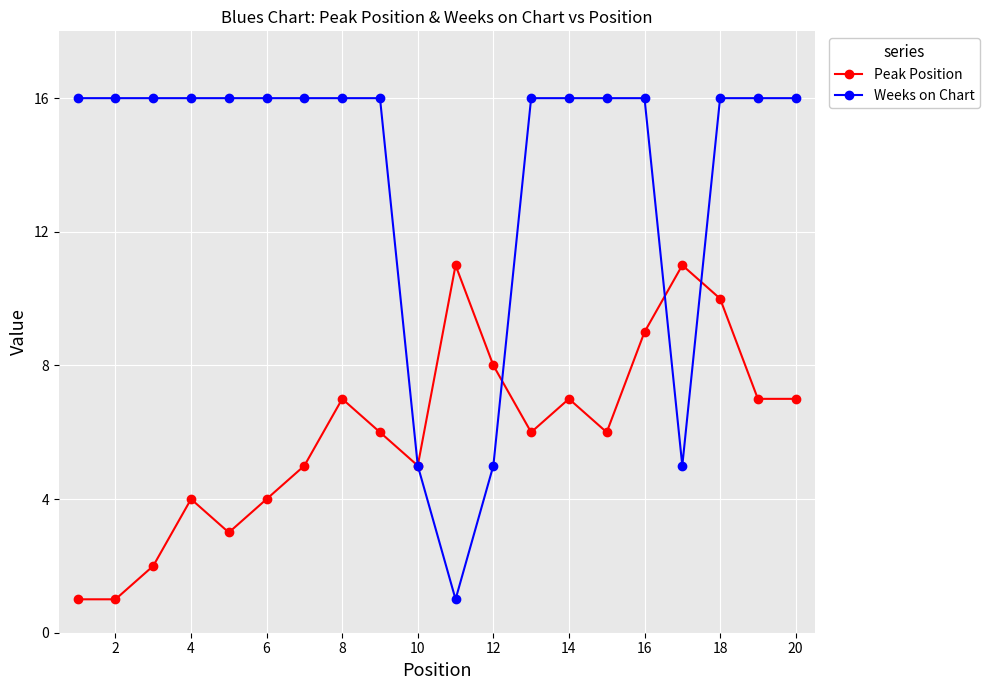

What is the lowest value of the Peak Position series?

1